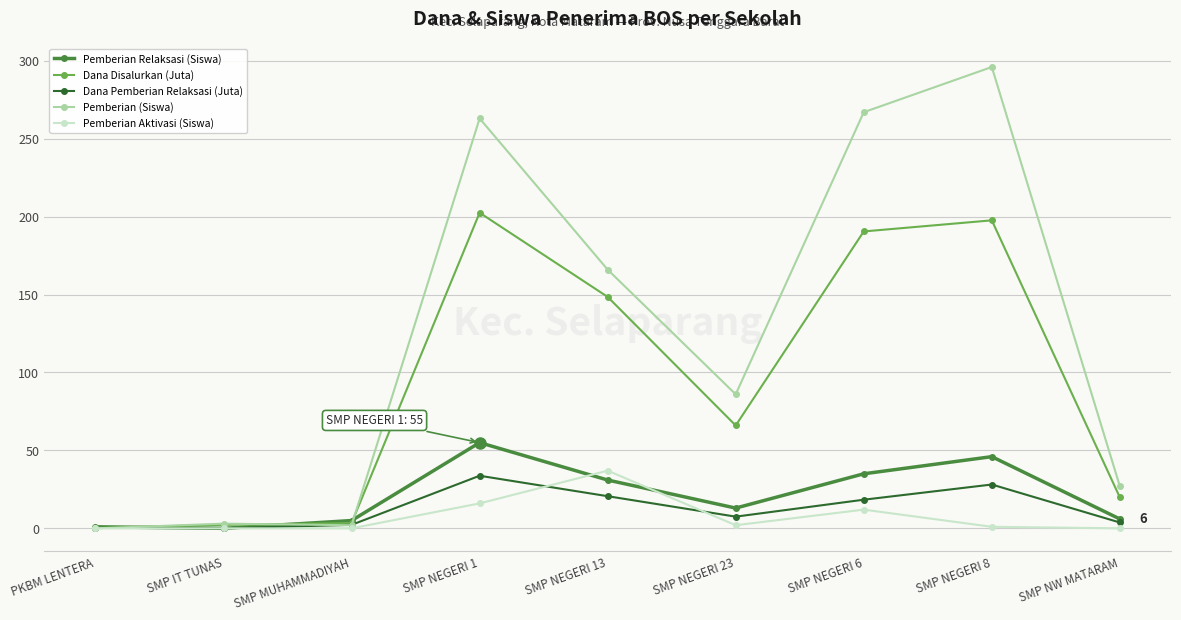

Which category has the highest value across all series?

SMP NEGERI 8